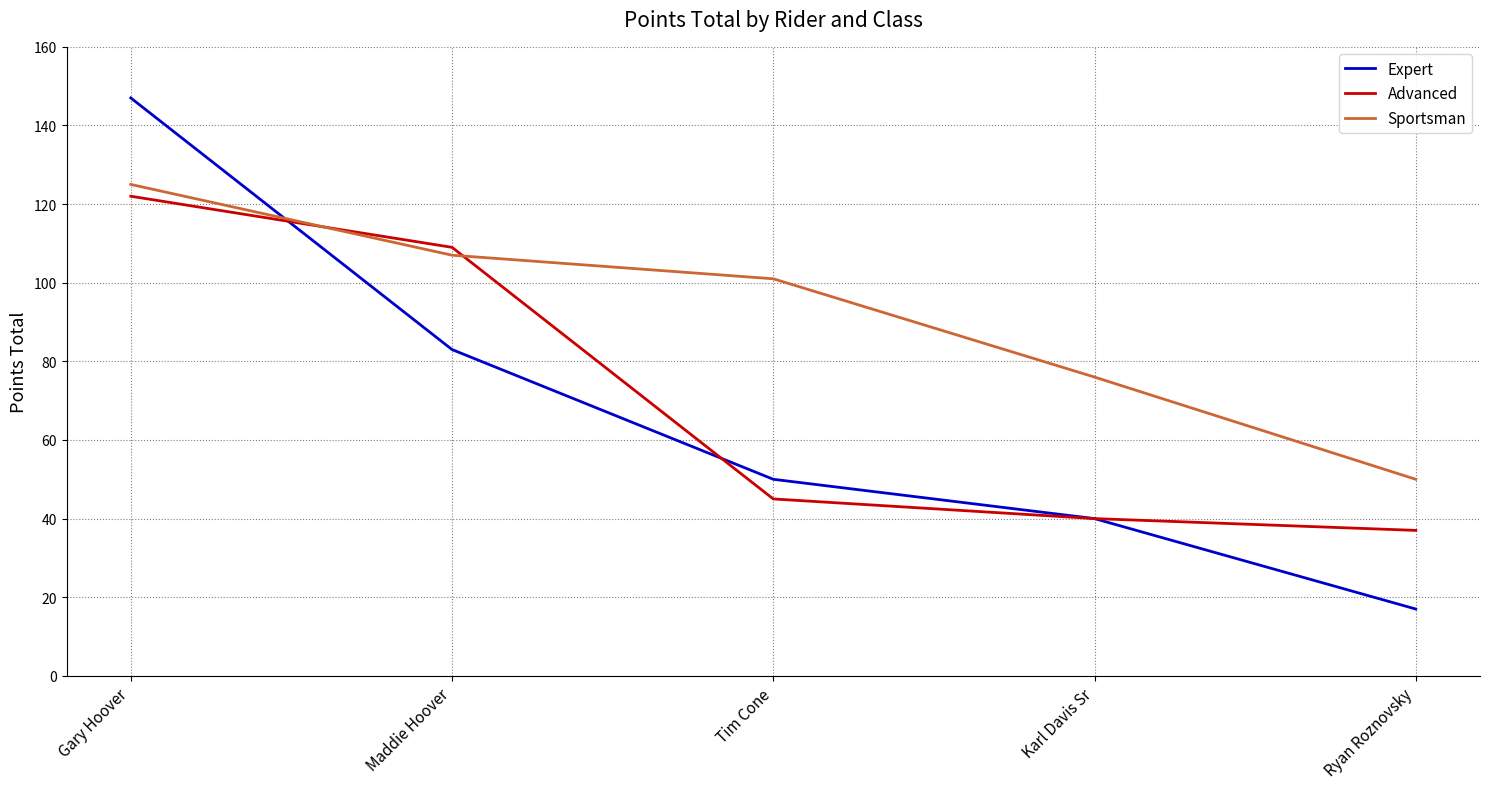

Which series has the largest total across all categories?

Sportsman